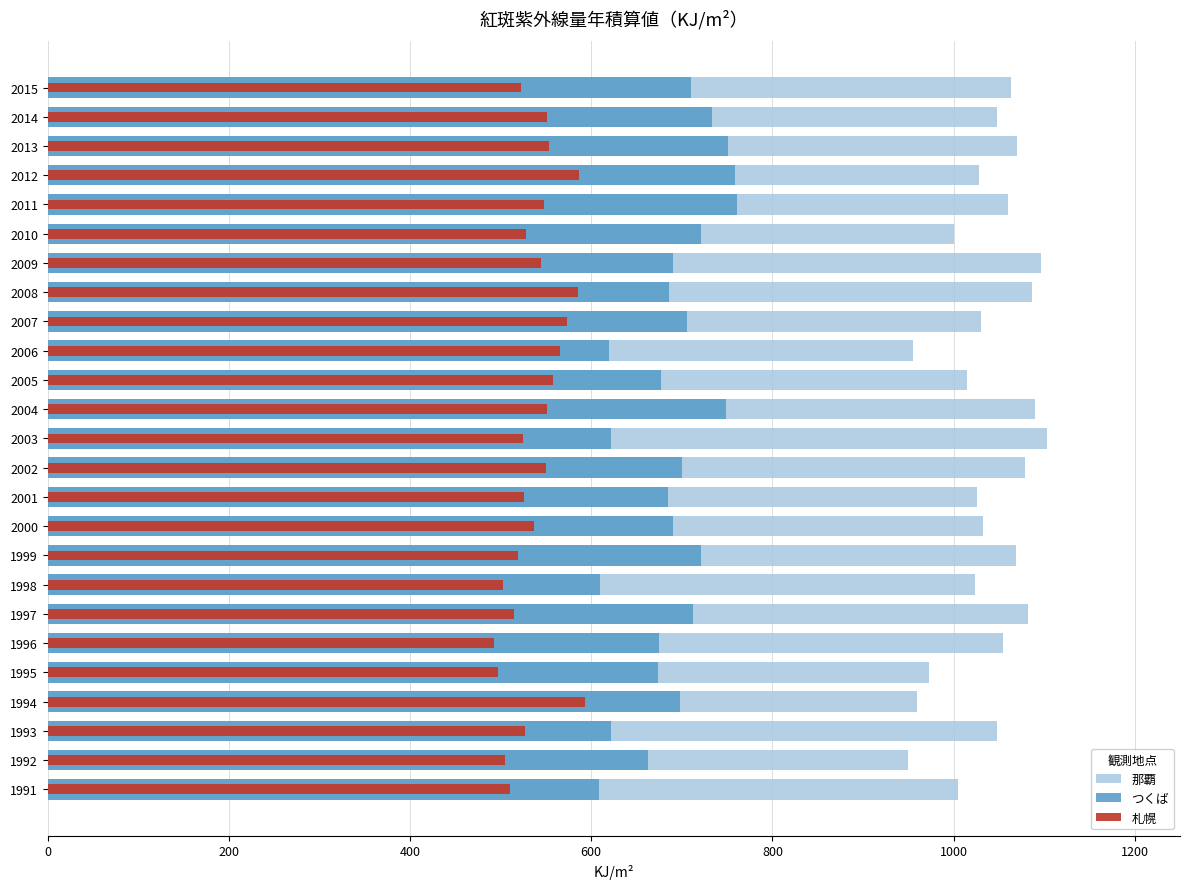

How many data points in 札幌 are above 536?

13